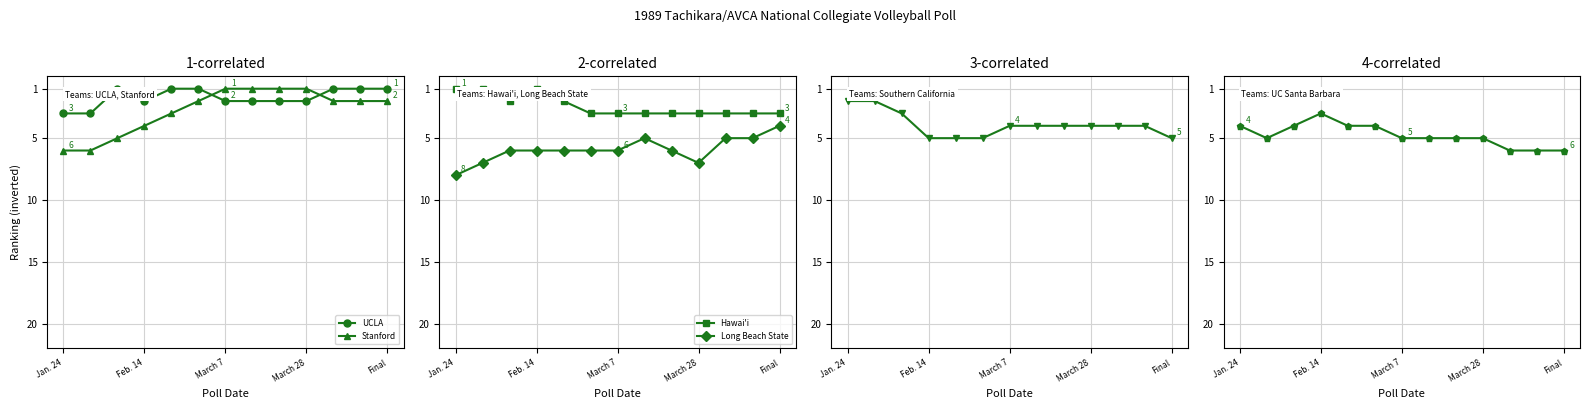

Reading right to left, list all the values displayed in this chart.

UCLA: -1	-1	-1	-2	-2	-2	-2	-1	-1	-2	-1	-3	-3
Stanford: -2	-2	-2	-1	-1	-1	-1	-2	-3	-4	-5	-6	-6
Hawai'i: -3	-3	-3	-3	-3	-3	-3	-3	-2	-1	-2	-1	-1
Long Beach State: -4	-5	-5	-7	-6	-5	-6	-6	-6	-6	-6	-7	-8
Southern California: -5	-4	-4	-4	-4	-4	-4	-5	-5	-5	-3	-2	-2
UC Santa Barbara: -6	-6	-6	-5	-5	-5	-5	-4	-4	-3	-4	-5	-4